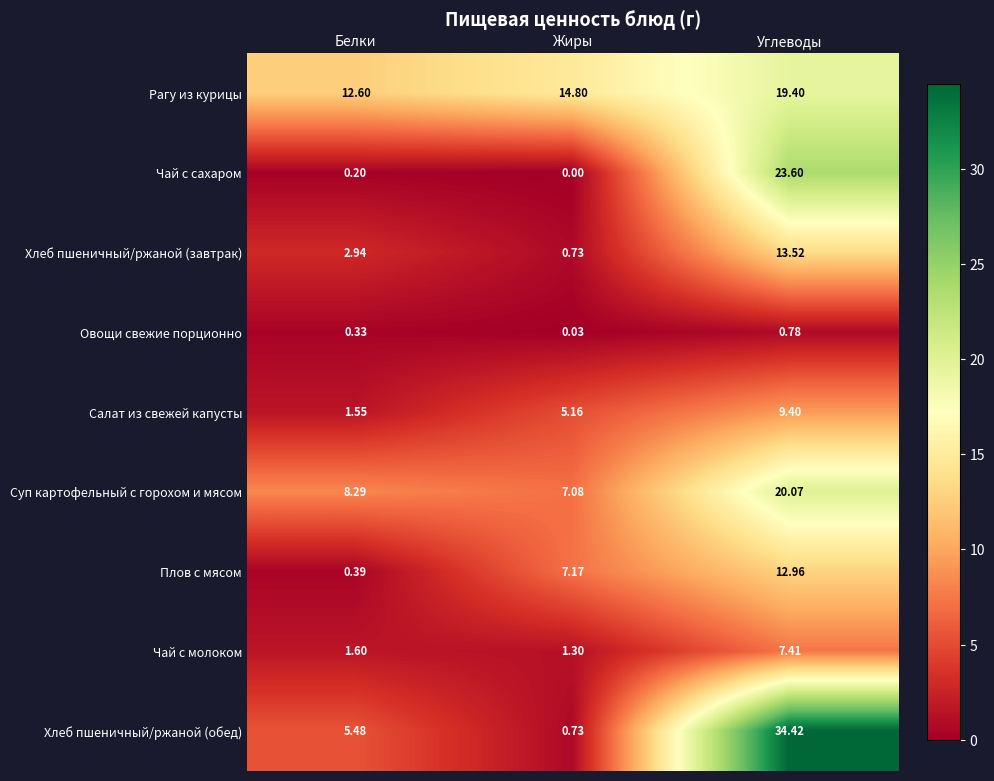

At which label does Рагу из курицы first exceed 14?

Жиры